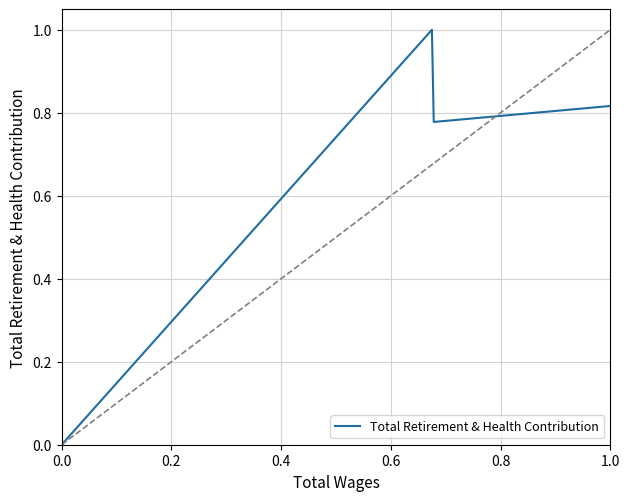

What is the greatest value displayed?

1.0